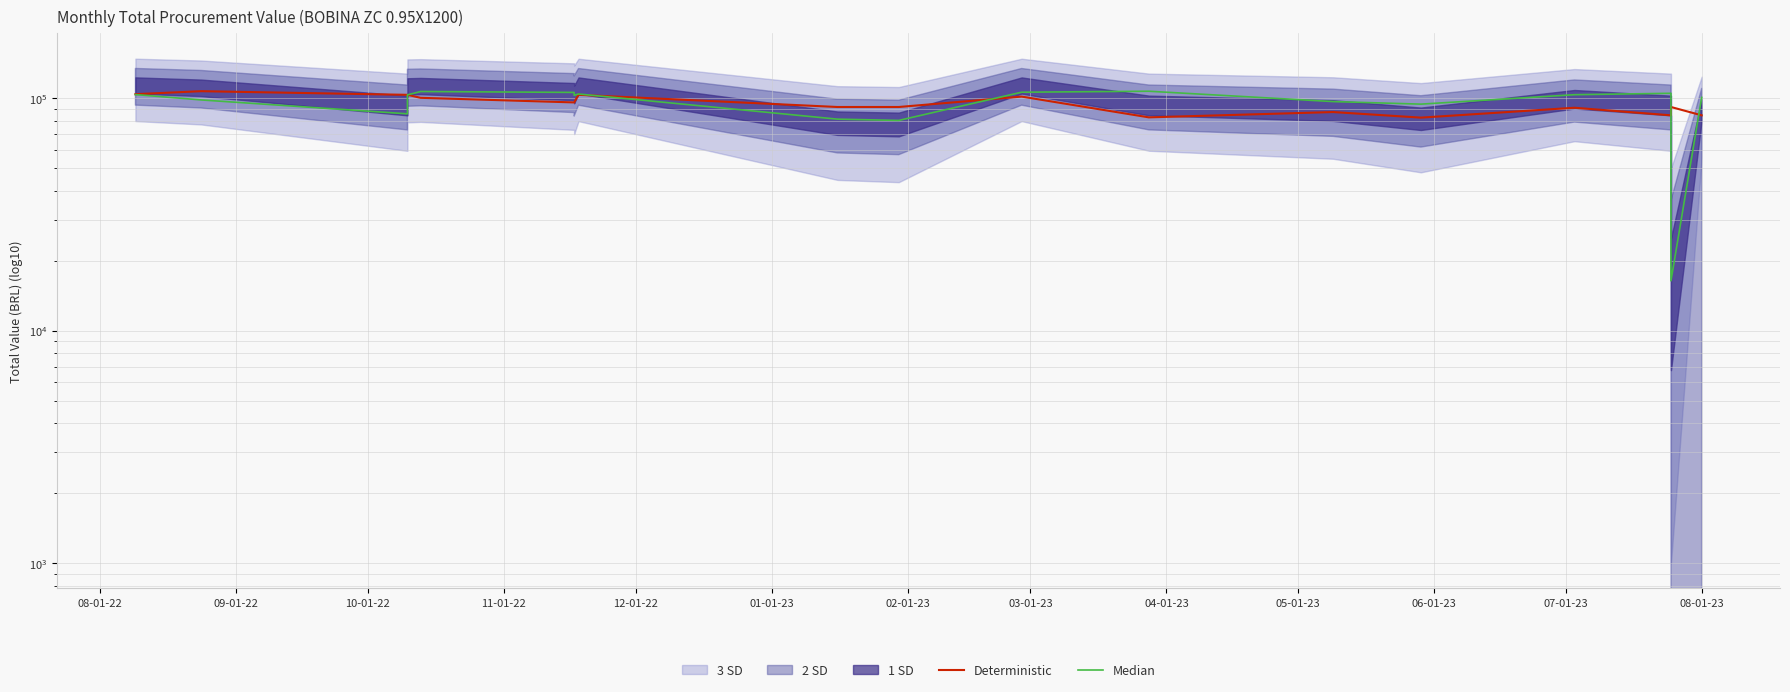

What is the spread (max minus min) of values at 01-01-23?

9998.3